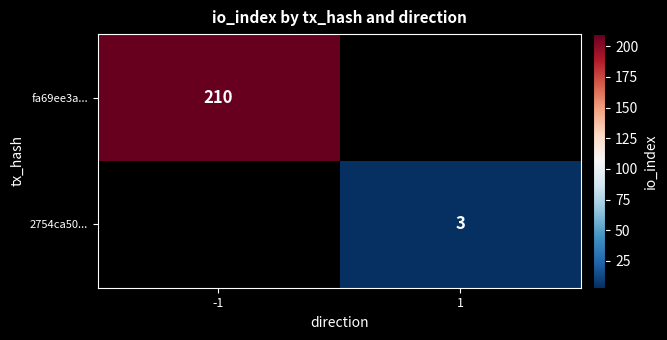

What is the minimum value shown in the chart?

3.0